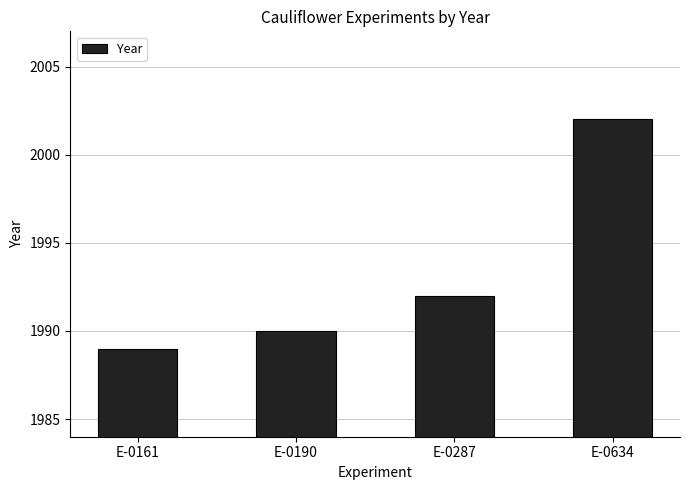

Reading left to right, transcribe all the data shown in this chart.

1989	1990	1992	2002